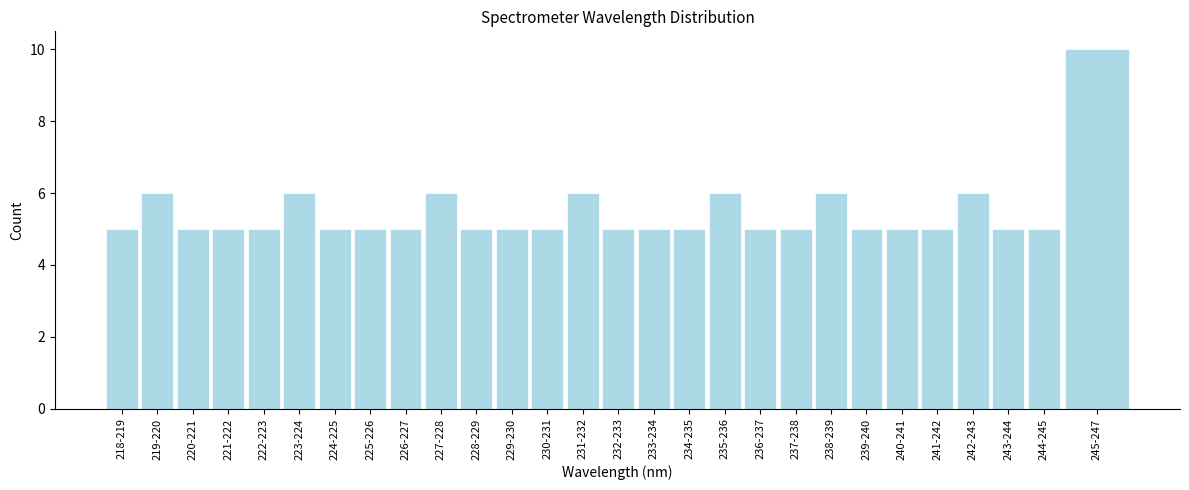

Reading left to right, what are all the values shown in this chart?

5	6	5	5	5	6	5	5	5	6	5	5	5	6	5	5	5	6	5	5	6	5	5	5	6	5	5	10